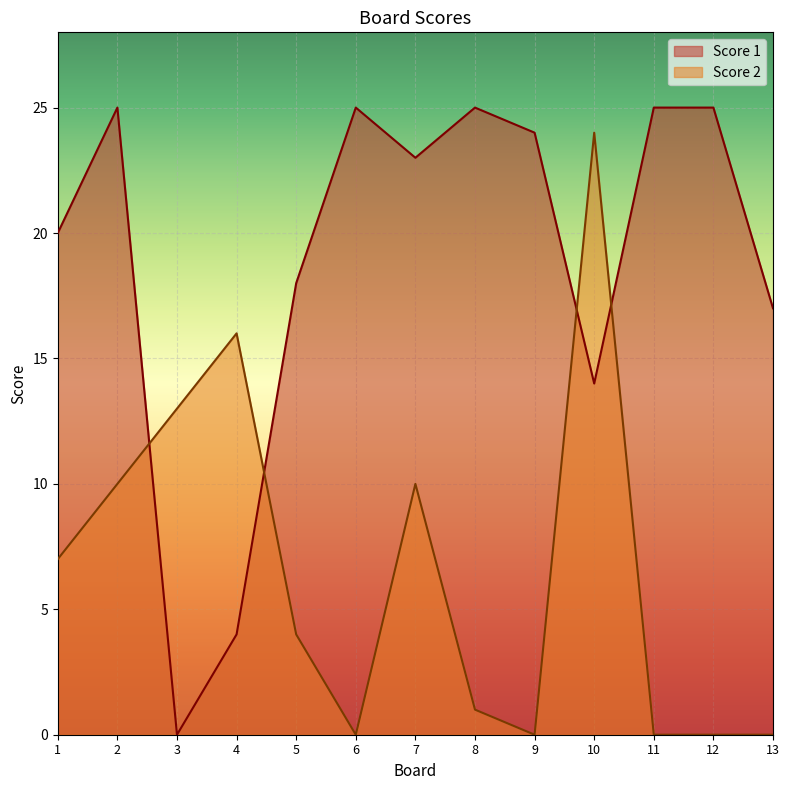

Where do Score 2 and Score 1 first cross each other?

2 and 3